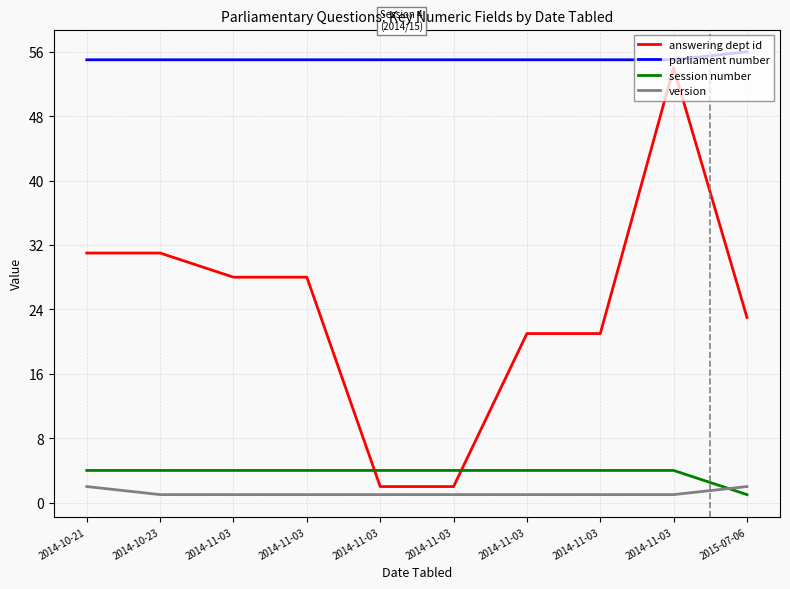

What are all the series names shown in the legend?

answering dept id, parliament number, session number, version